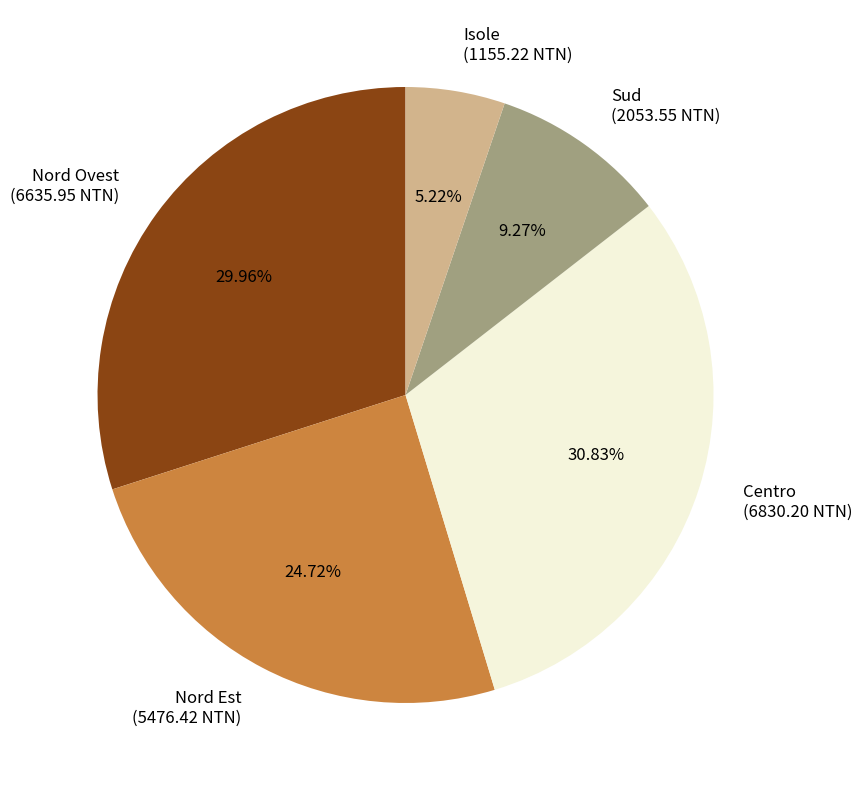

What is the smallest slice in the pie chart?

Isole